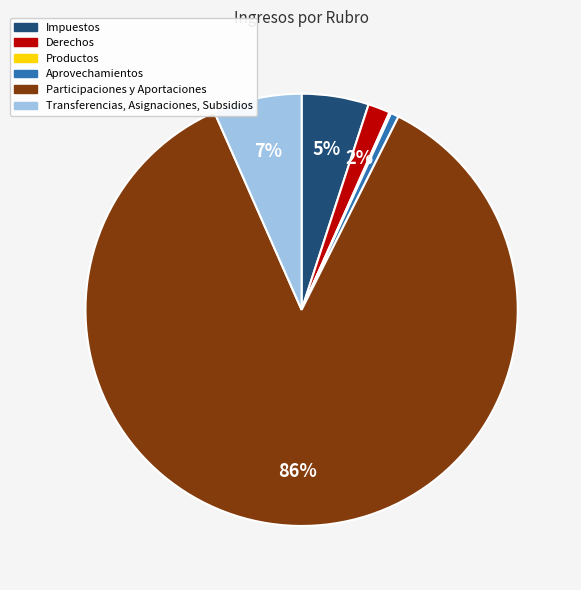

To the nearest percent, what percentage of the pie is Derechos?

2%